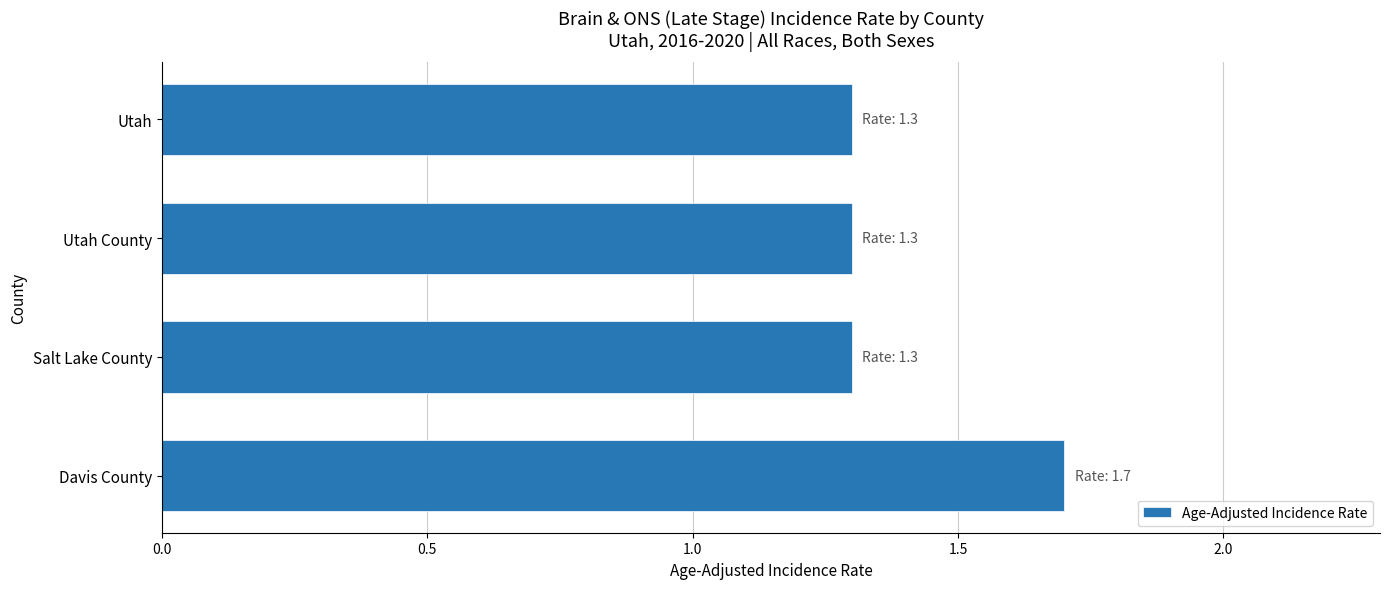

The value at Utah County is 1.9. True or false?

False